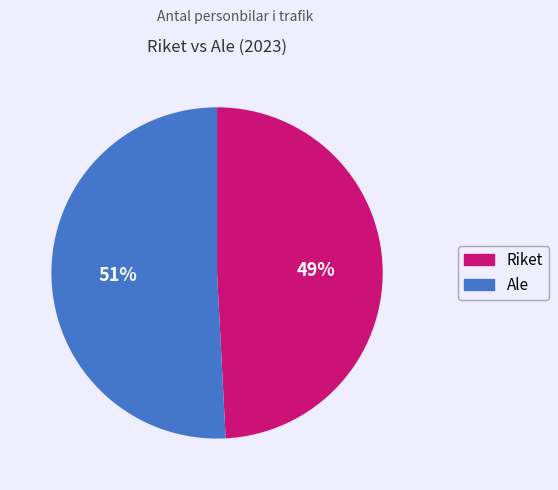

To the nearest percent, what is the difference between the largest and smallest slice percentages?

2%